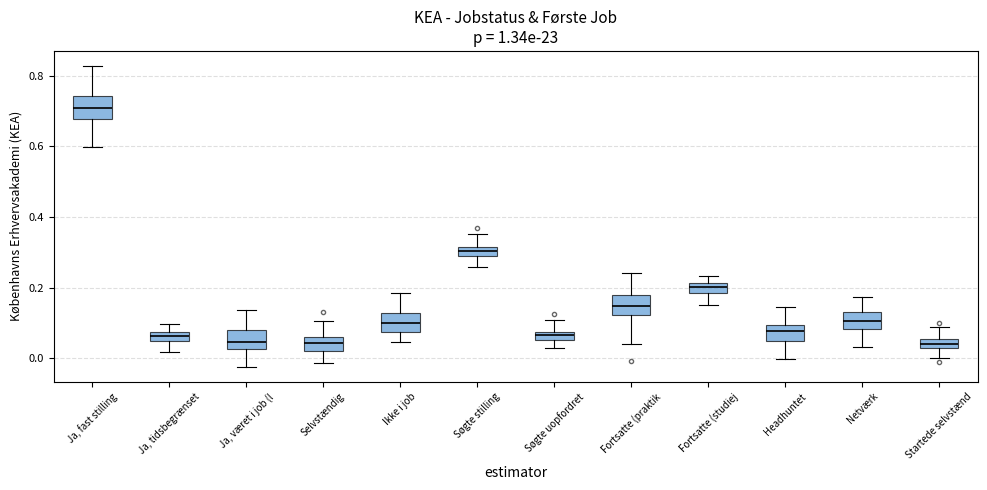

Where is the lower edge of the box for Netværk on the y-axis? The values are not printed on the chart, so give them approximately, as read against the axis.

0.08